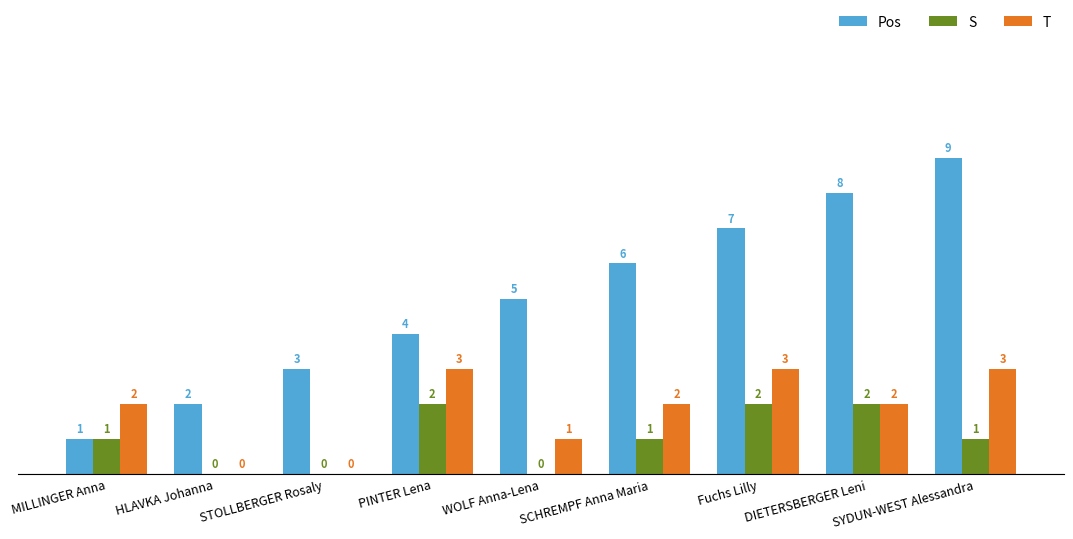

Reading left to right, extract all data points from this chart.

Pos: 1	2	3	4	5	6	7	8	9
S: 1	0	0	2	0	1	2	2	1
T: 2	0	0	3	1	2	3	2	3